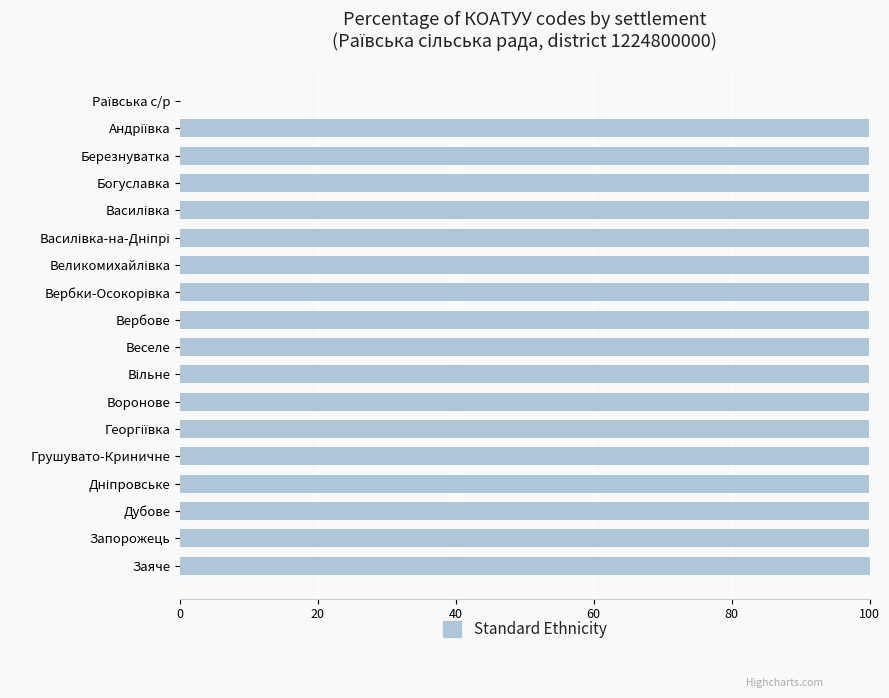

True or false: the data shows 100.0 at Дубове.

True